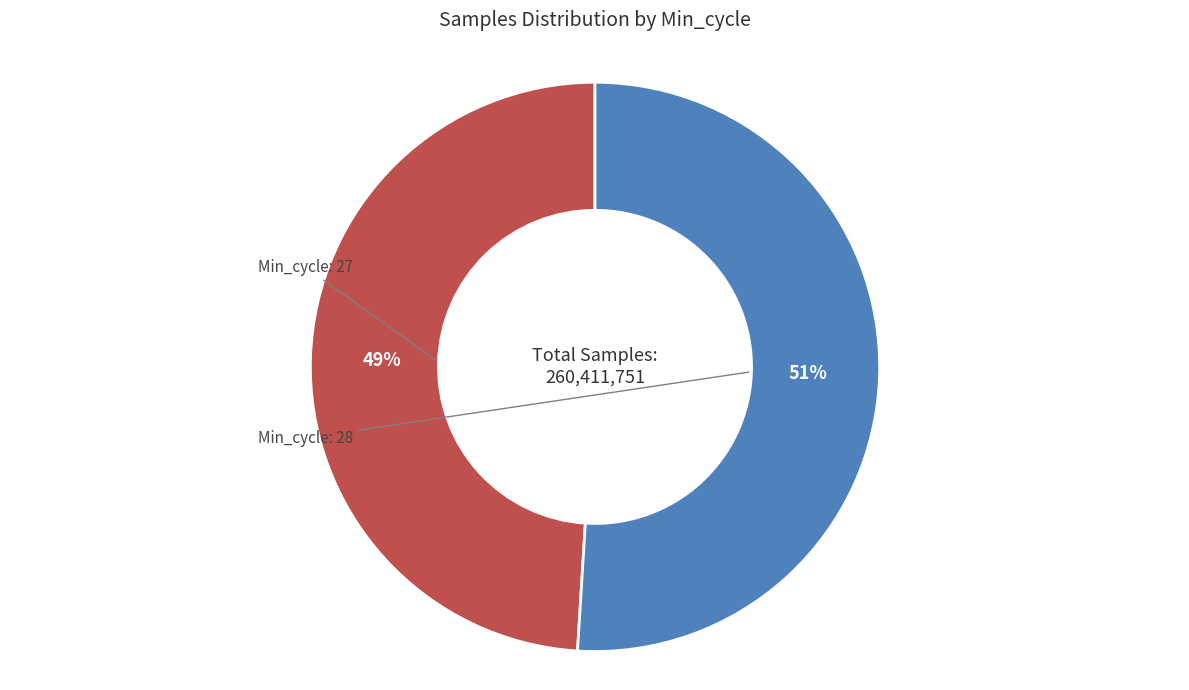

How many slices are in this pie chart?

2